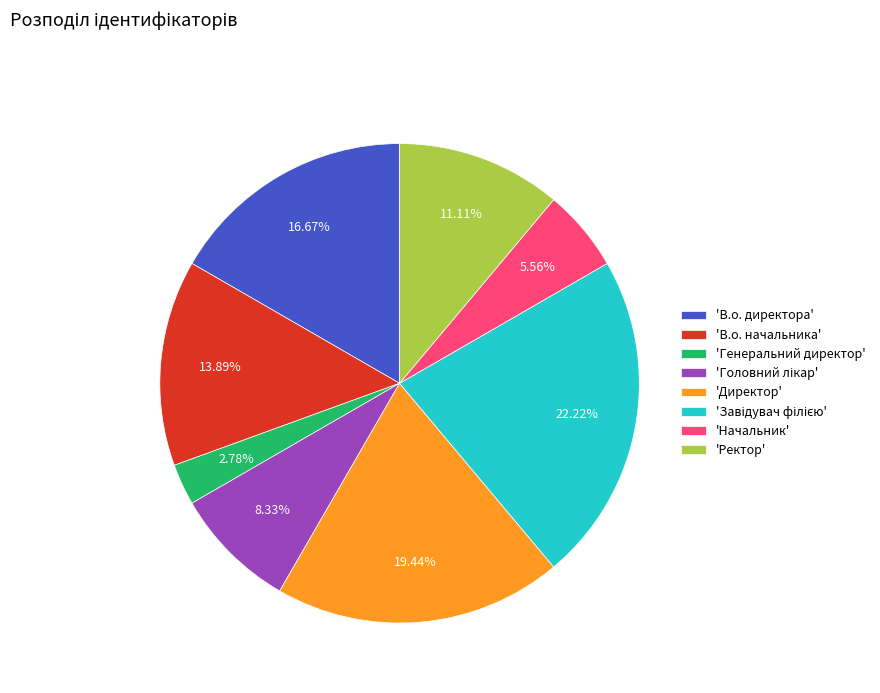

Between 'Директор' and 'Начальник', which is larger?

'Директор'